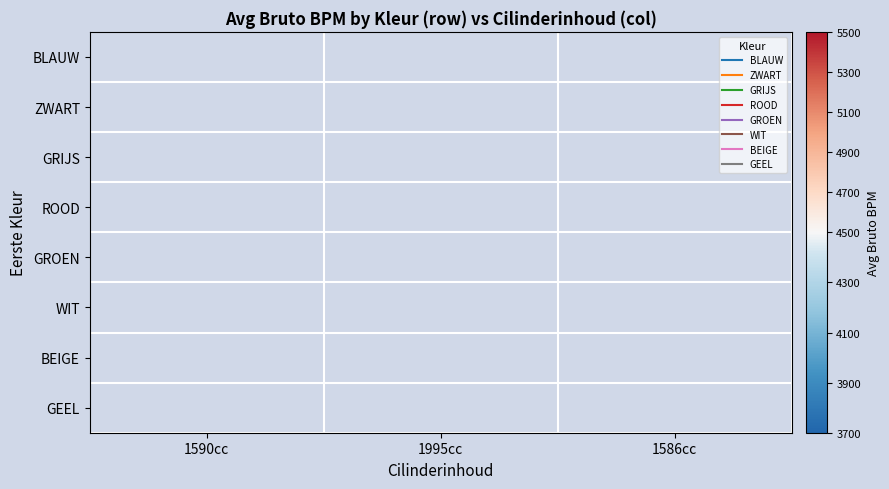

At 1995cc, list the series in order from smallest to largest.

BLAUW, ZWART, GRIJS, ROOD, GROEN, WIT, BEIGE, GEEL